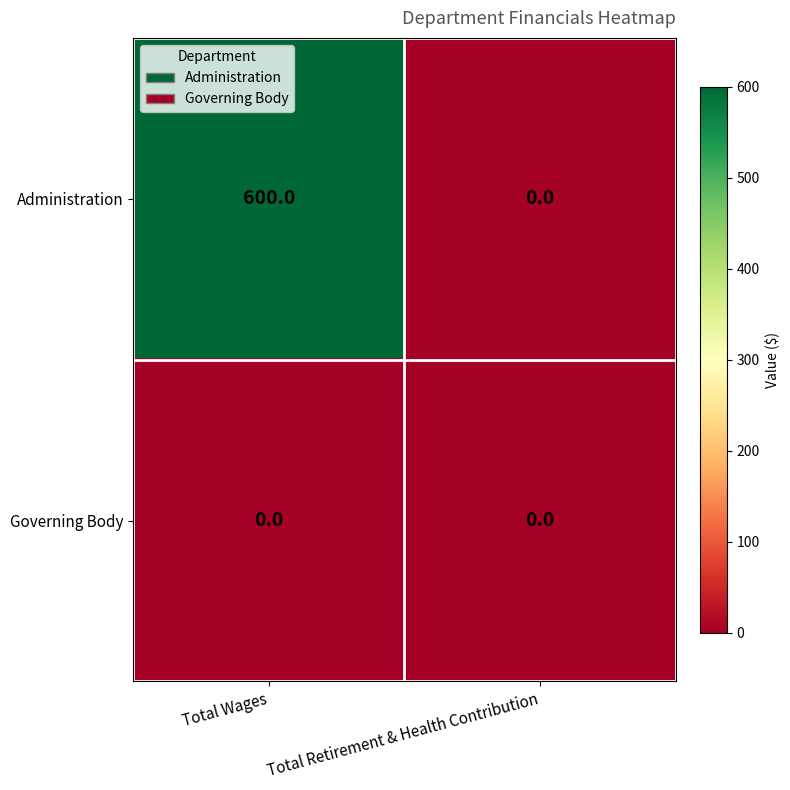

Which series has the largest total across all categories?

Administration